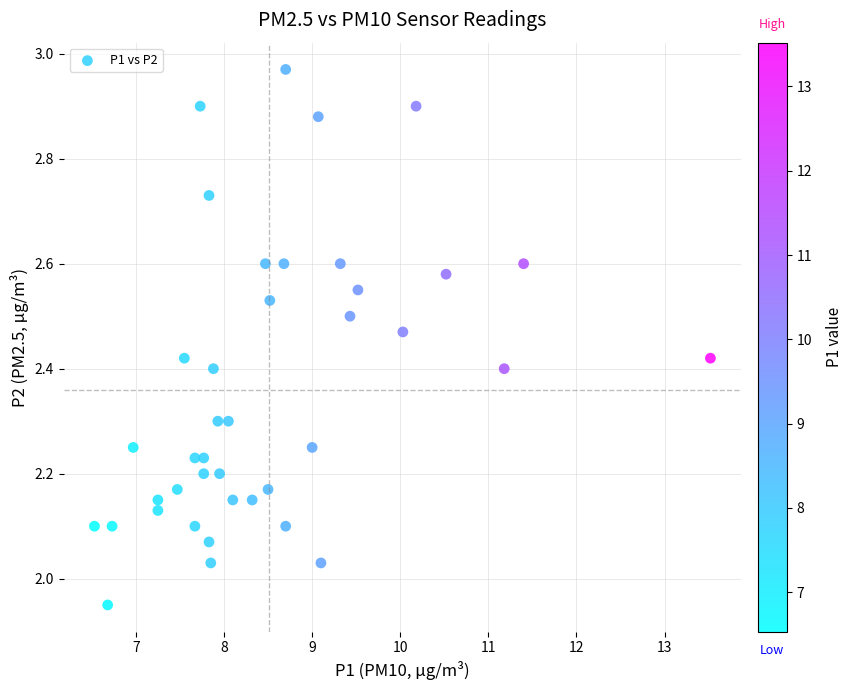

What is the range of Y values (max minus min)?

1.0